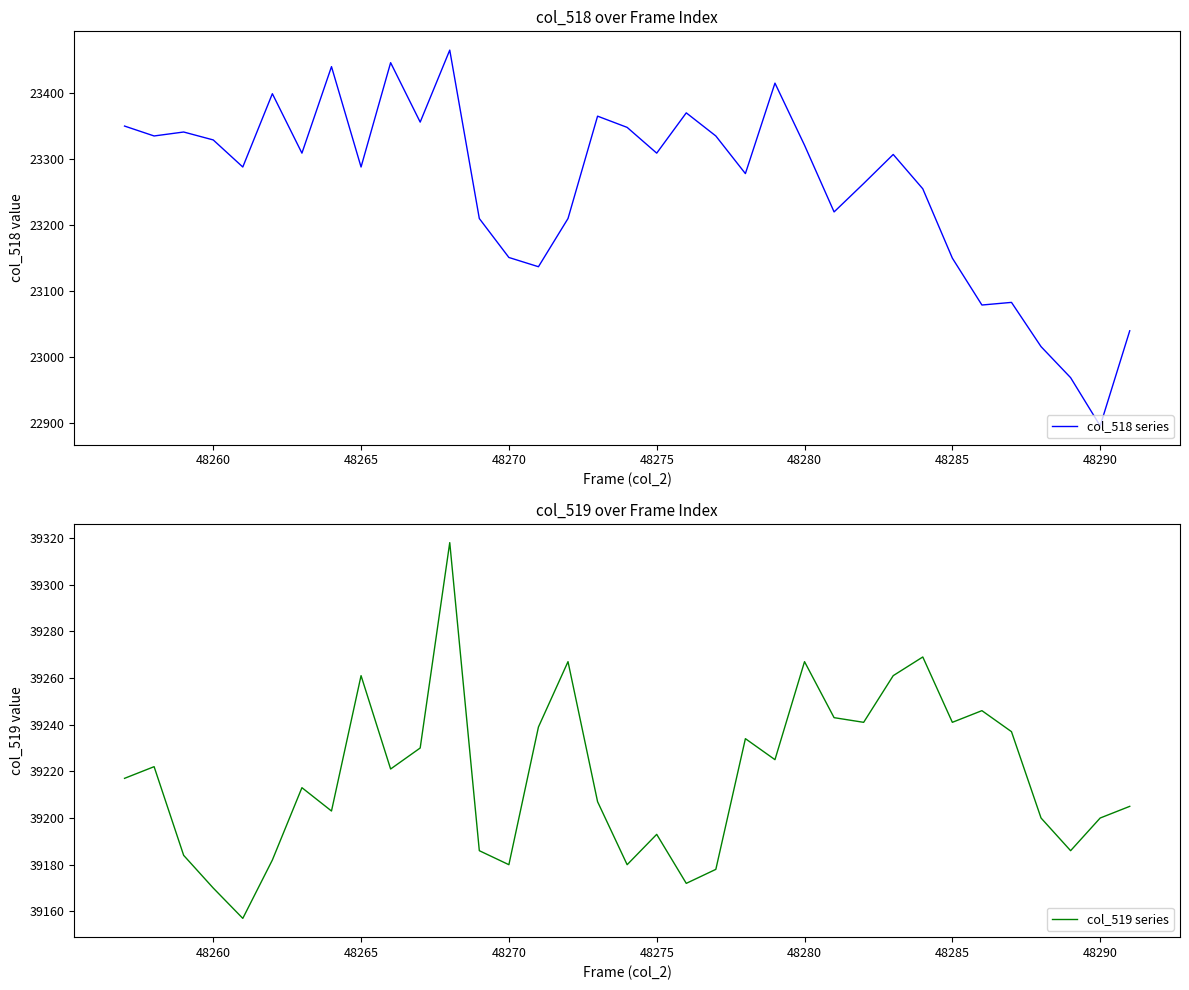

True or false: col_518 series and col_519 series cross at least once.

False